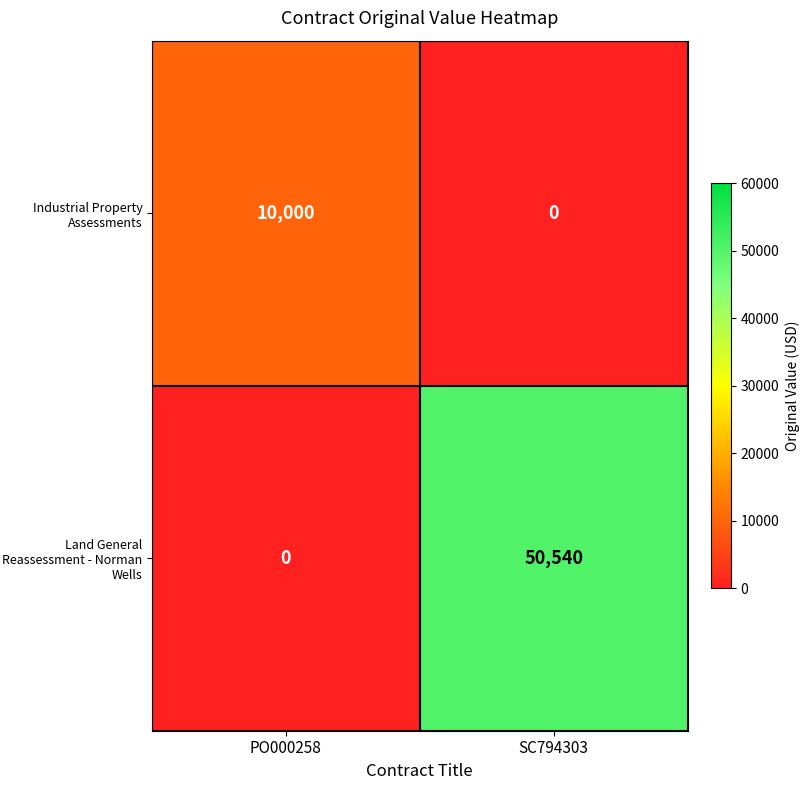

What is the sum of all Land General Reassessment - Norman Wells values?

50540